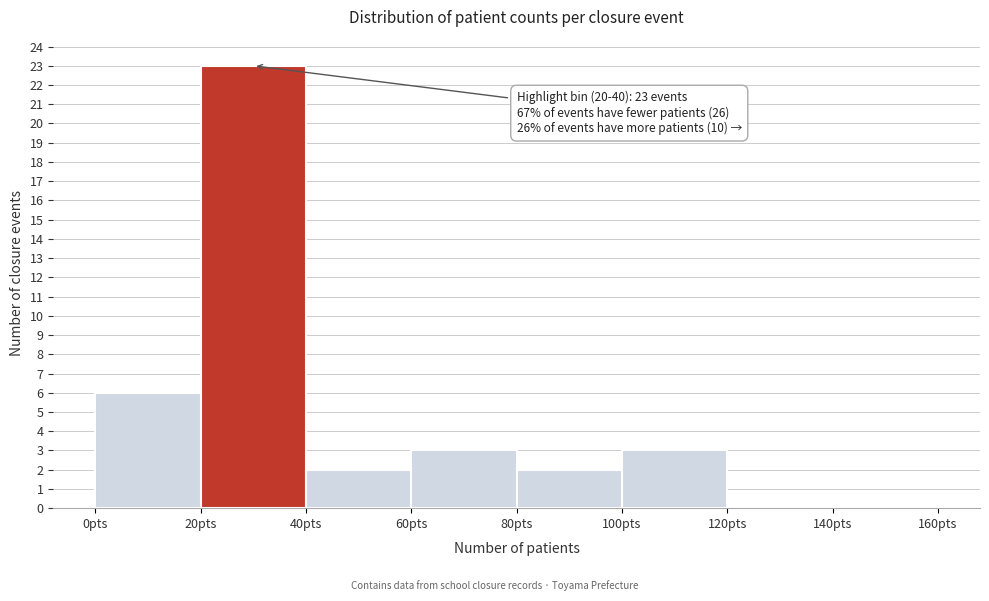

Over which range of the x-axis is the bar tallest?

20 to 40